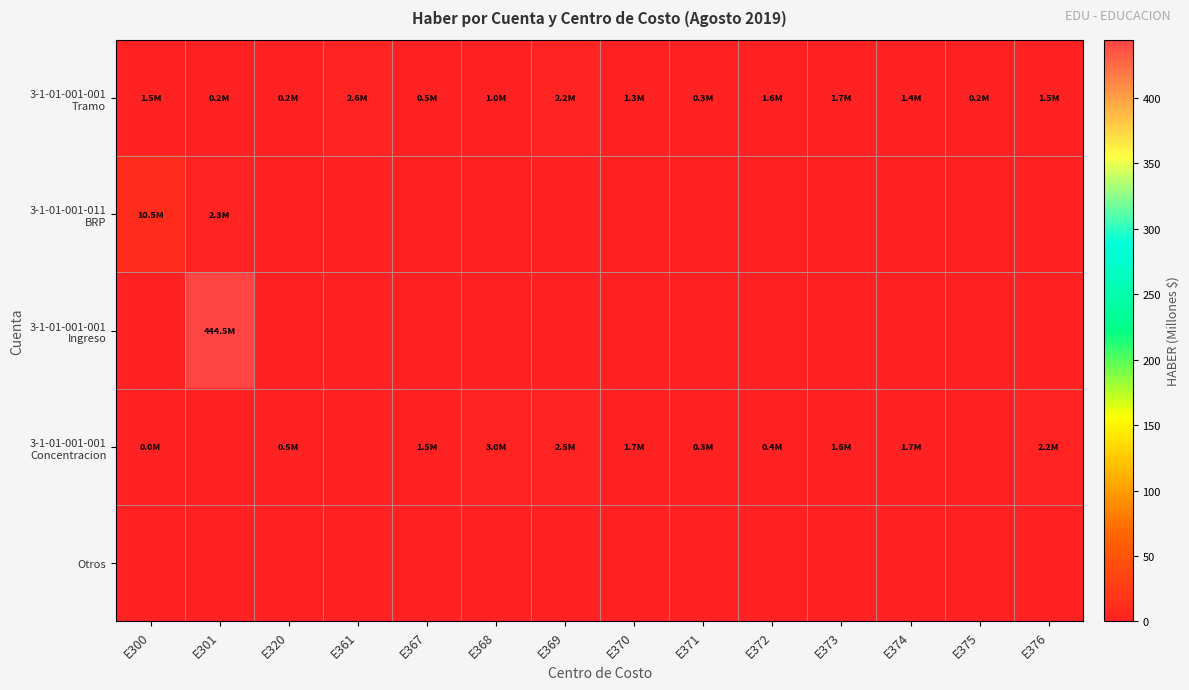

At which category is the sum across all series the highest?

E301